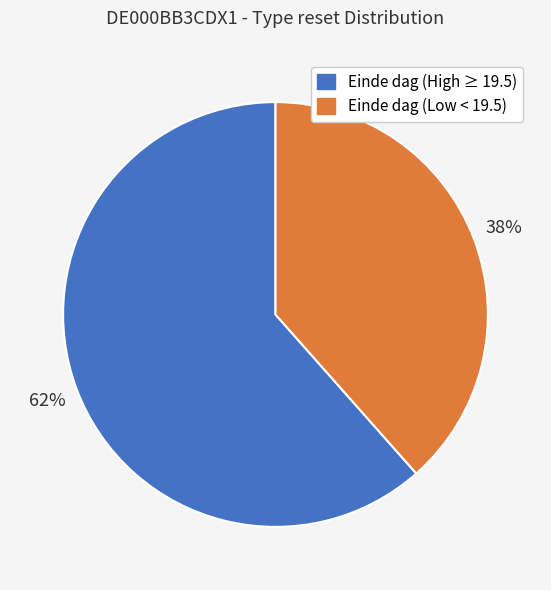

Is there any slice that represents more than half of the pie?

Yes